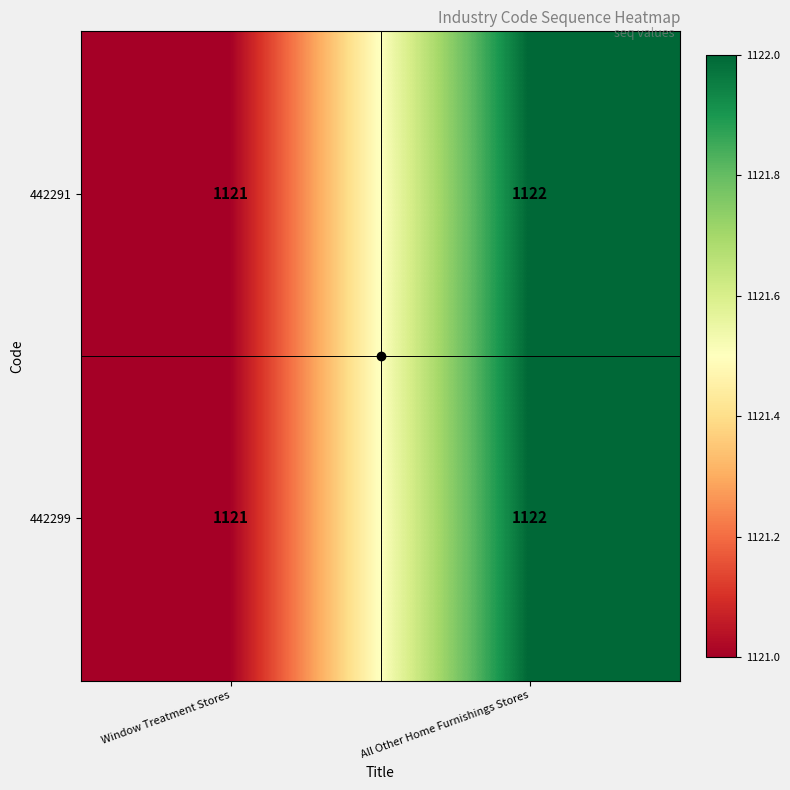

What is the total value across all series at All Other Home Furnishings Stores?

2244